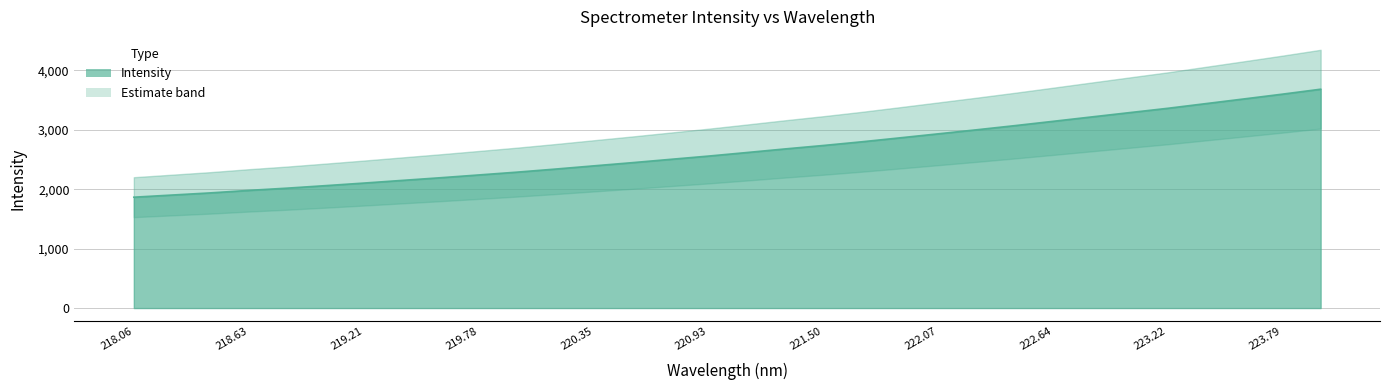

Which has a higher value, 222.6447 or 219.3979?

222.6447